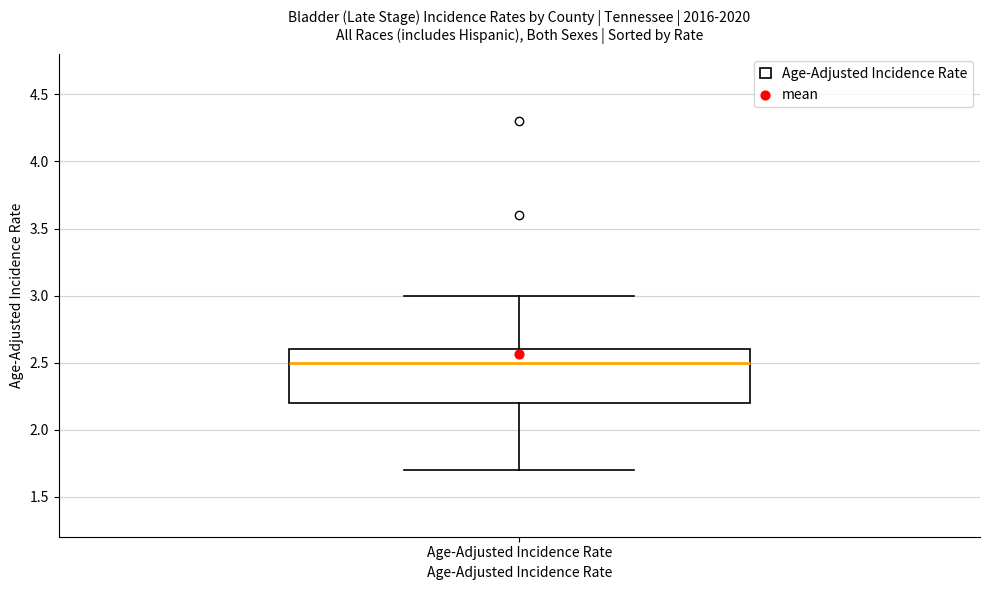

Read this box plot against the y-axis: the position of the median line, the range covered by the box, and the ends of both whiskers. The values are not printed on the chart, so give them approximately, as read against the axis.

median 2.5, box 2.2 to 2.6, whiskers 1.7 to 3.0